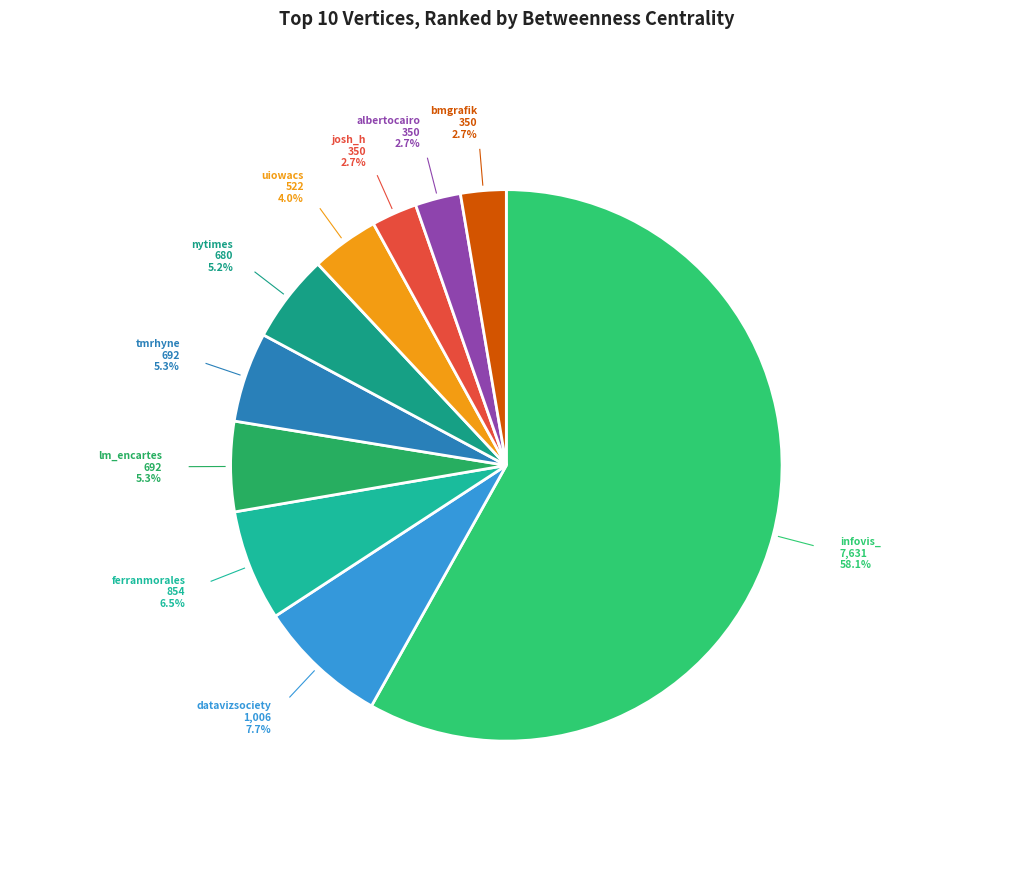

How many segments does this pie chart have?

10